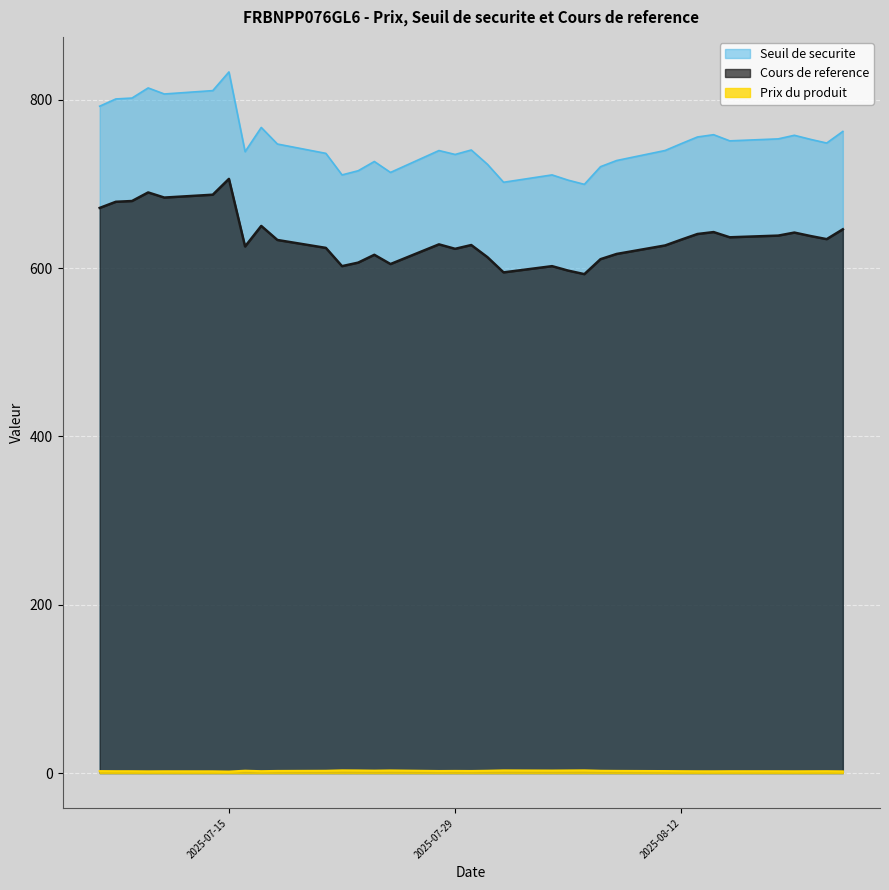

What is the approximate value of Prix du produit at 2025-08-20?

2.1